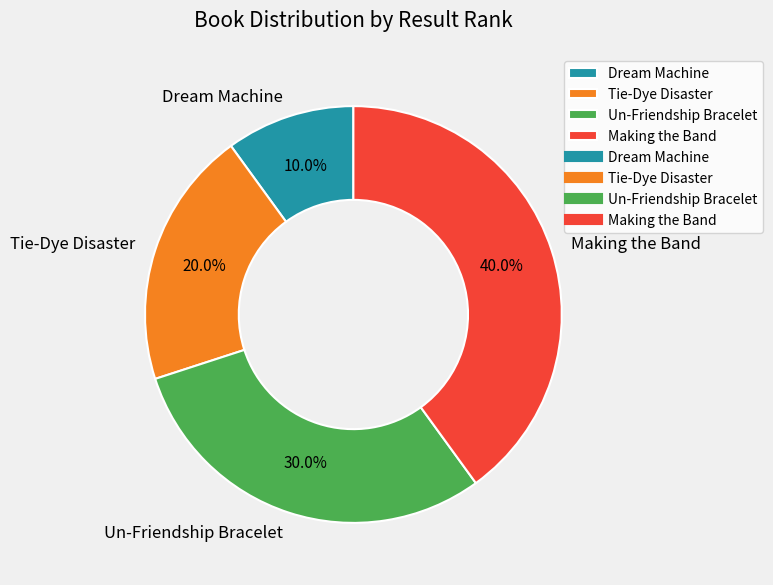

True or false: Making the Band accounts for 45% of the total.

False